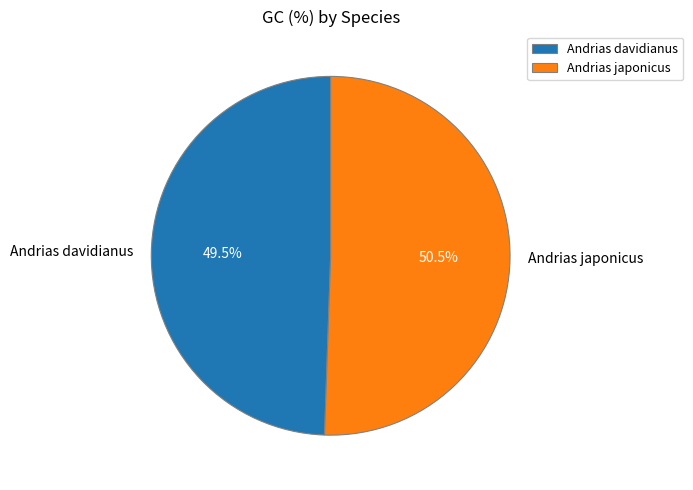

How much of the chart is everything except Andrias davidianus?

50.5%